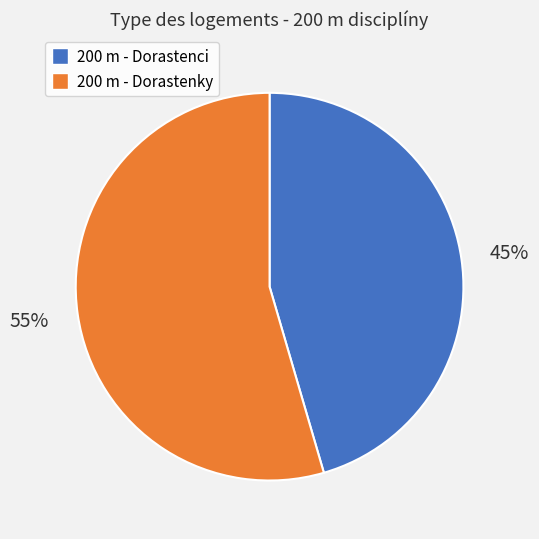

Count the number of slices in the pie.

2